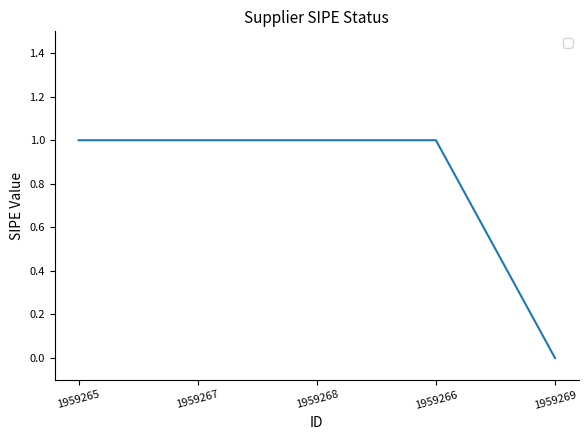

Reading left to right, what are all the values shown in this chart?

1	1	1	1	0